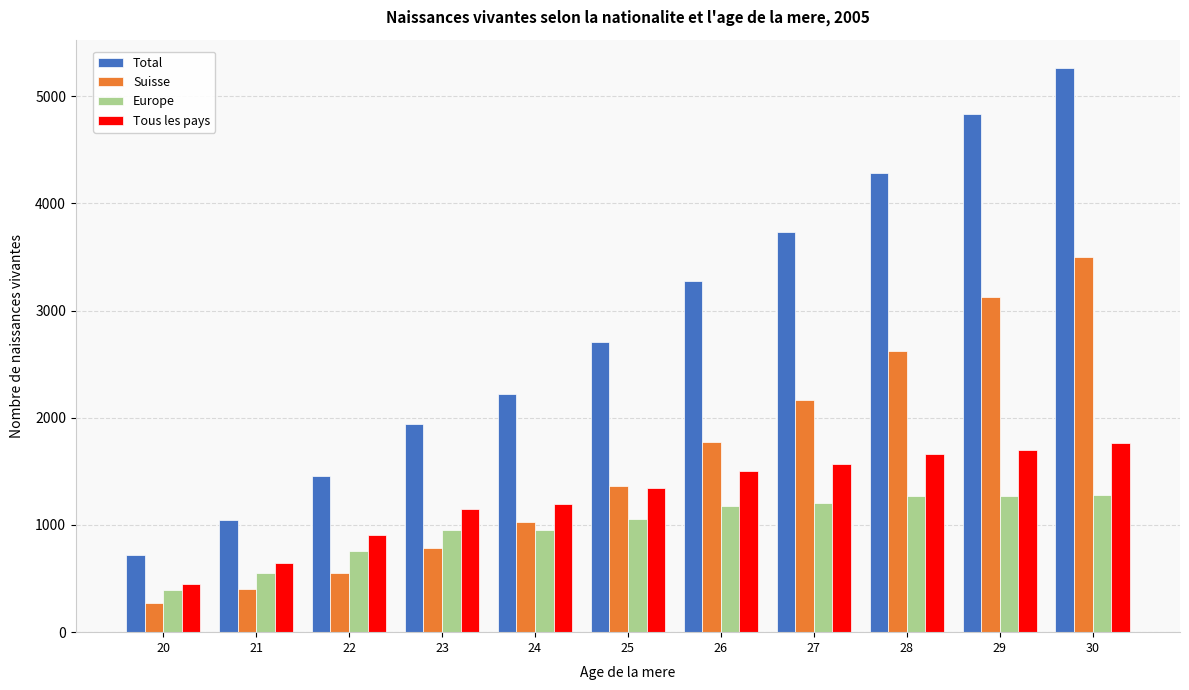

What is the average value of the Europe series?

988